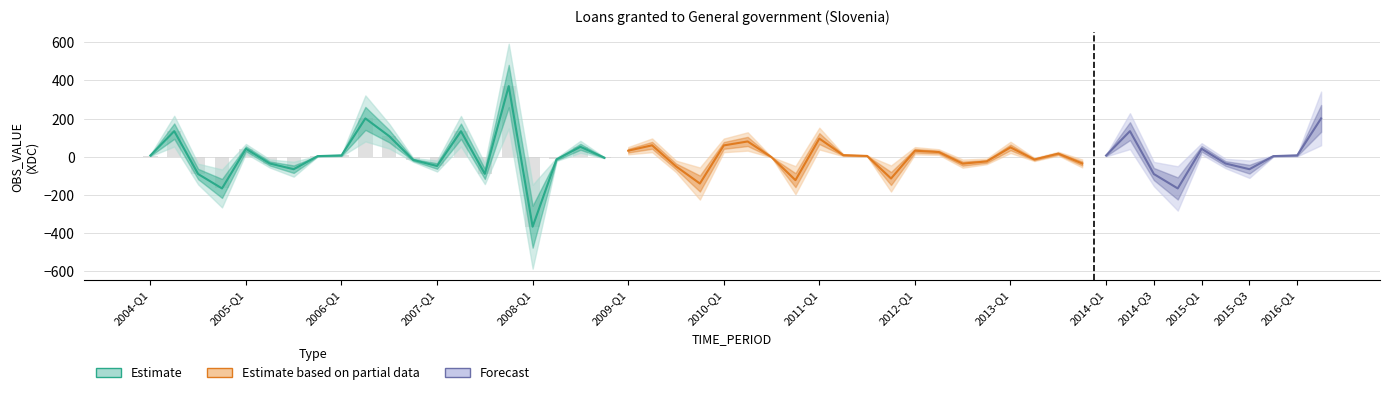

What is the difference between the second highest and second lowest values in the Estimate series?

367.0